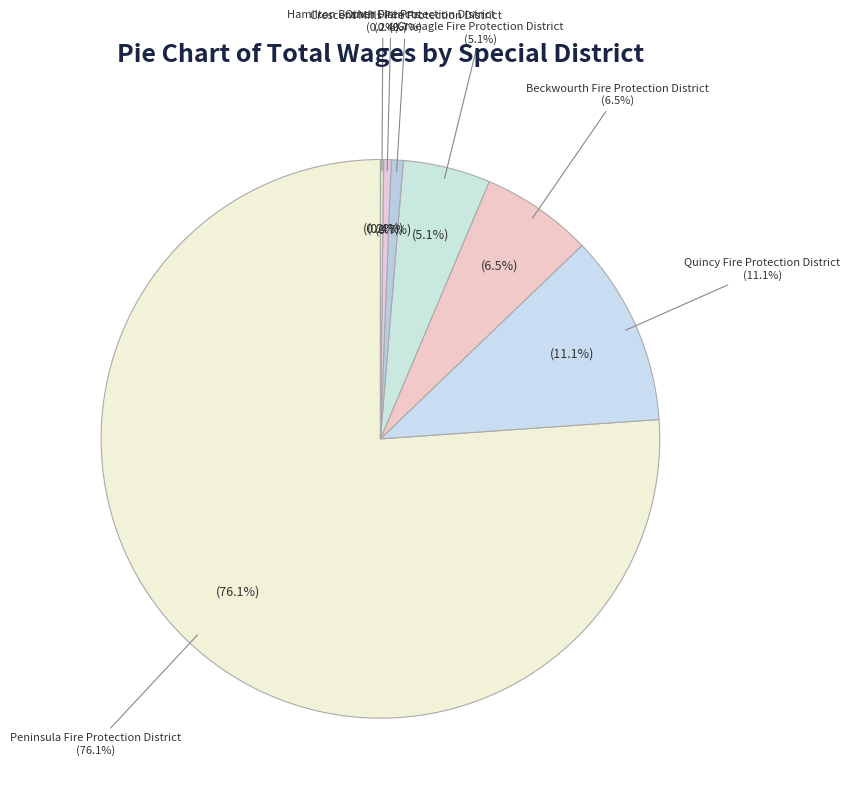

Between Quincy Fire Protection District and Quincy Fire Protection District, which is larger?

Quincy Fire Protection District